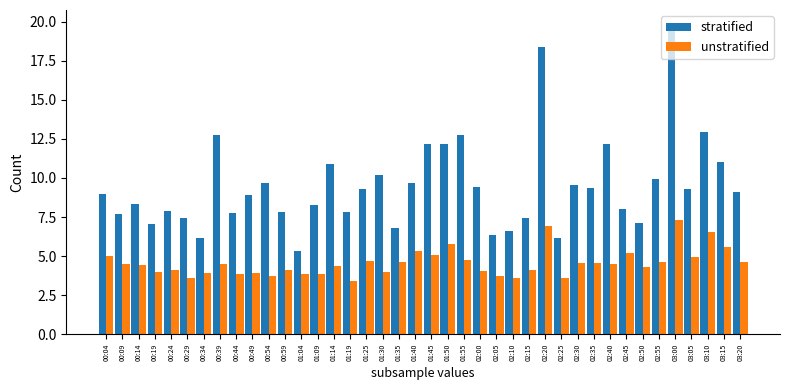

List the series in order of their overall mean, highest first.

stratified, unstratified